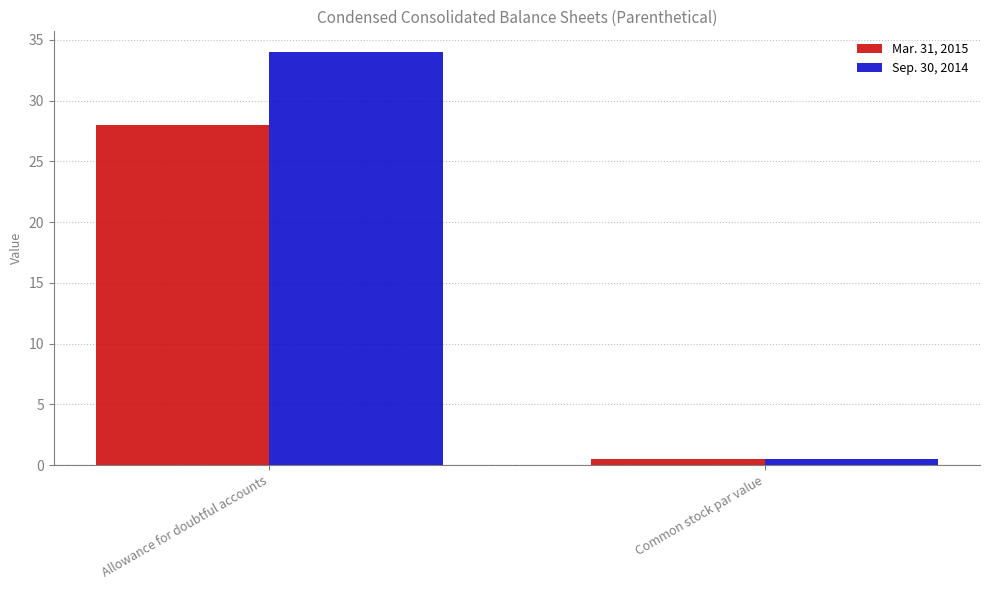

Which series has the largest range (max minus min)?

Sep. 30, 2014